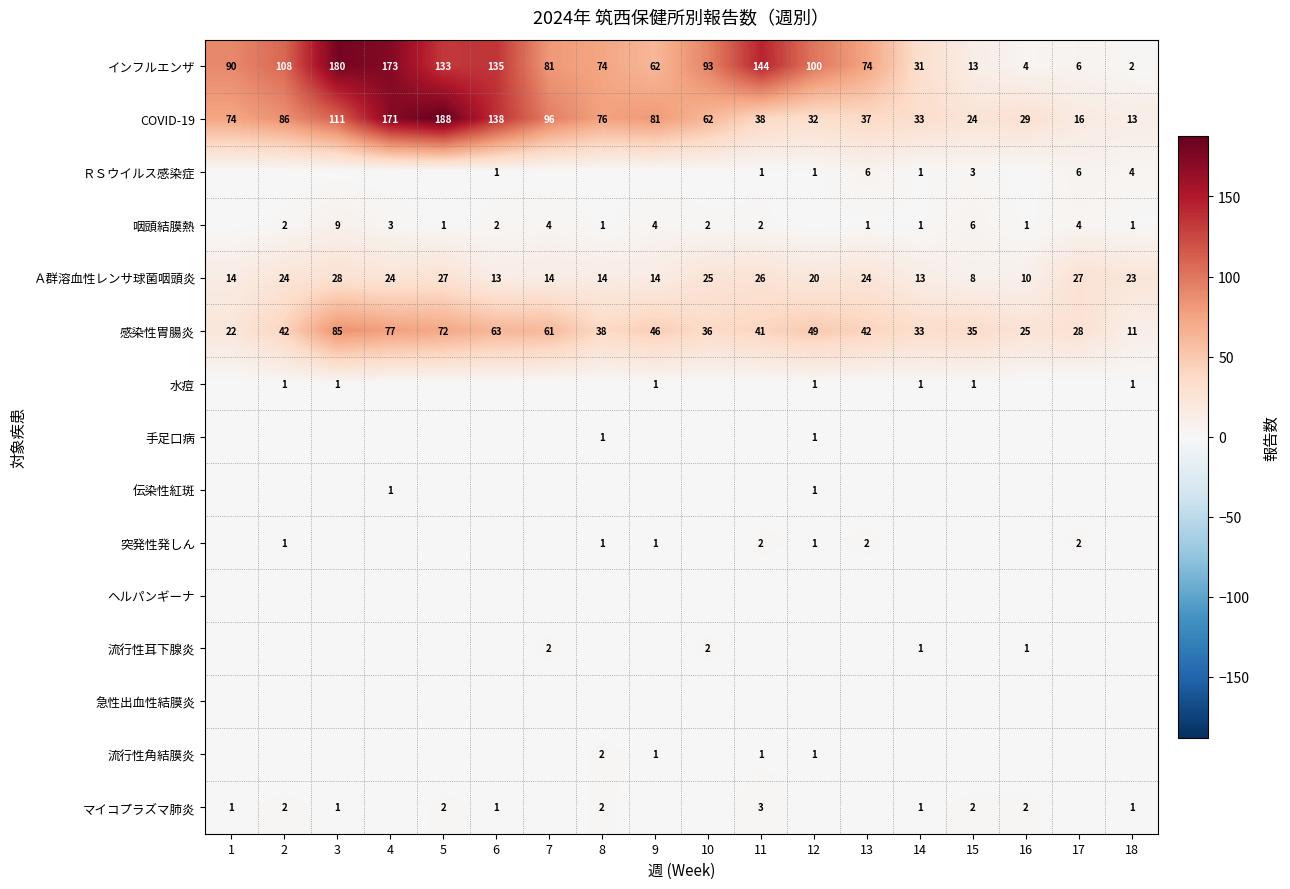

What is the spread (max minus min) of values at 13?

74